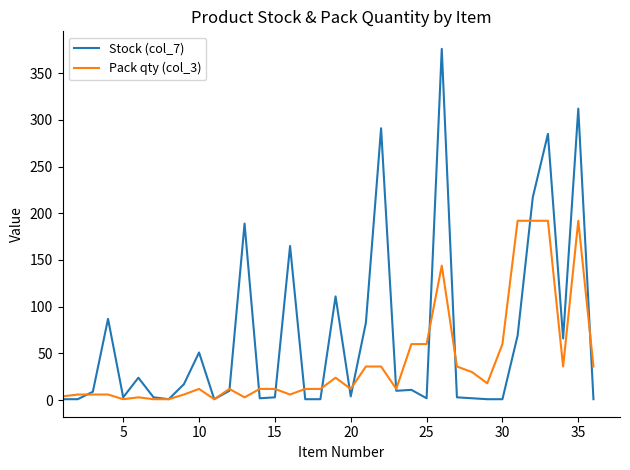

Which series has the widest spread of values?

Stock (col_7)